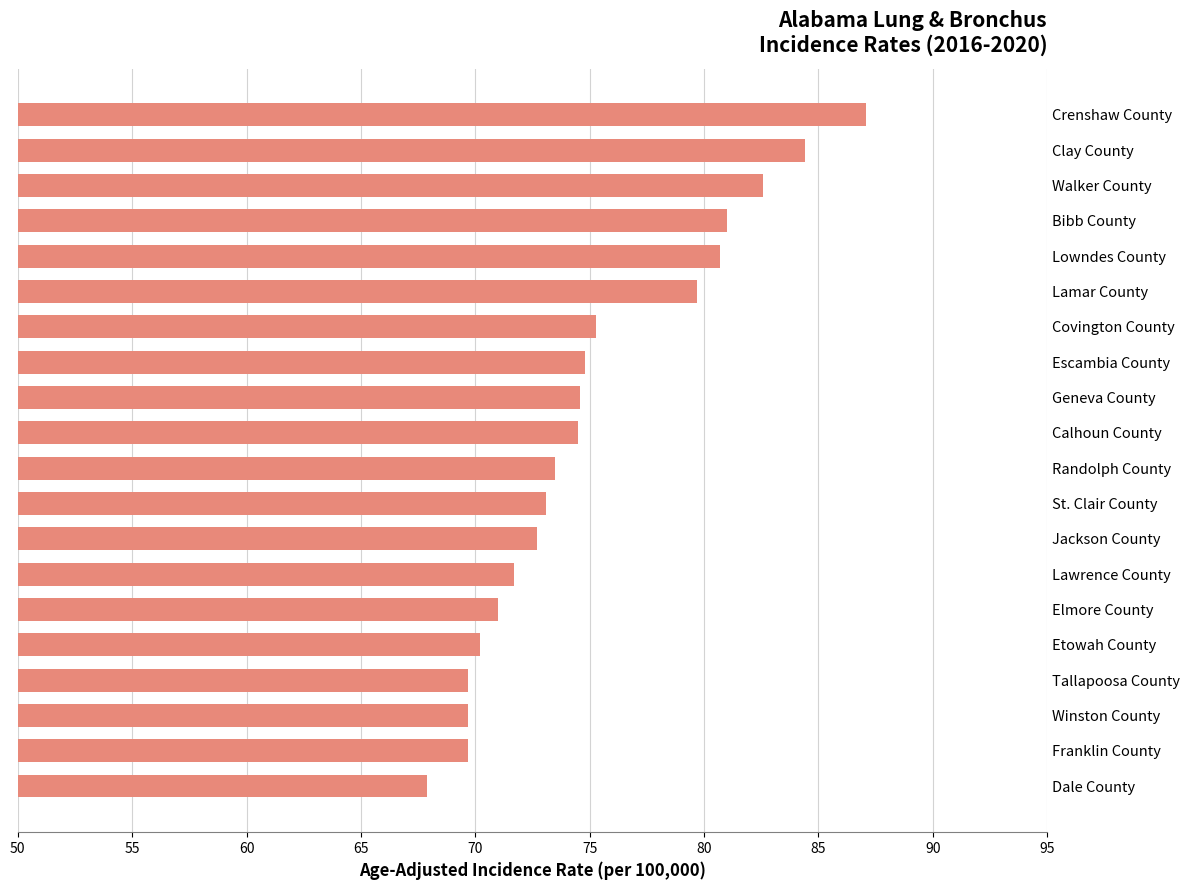

What is the sum of the values at Clay County and Winston County?

154.1